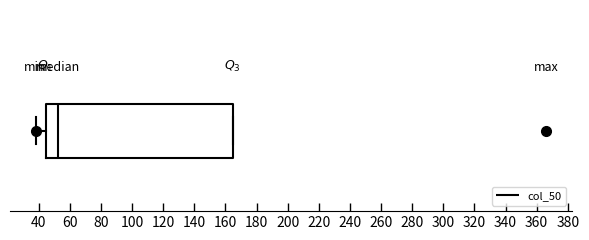

Where does the left whisker of the box end on the x-axis? The values are not printed on the chart, so give them approximately, as read against the axis.

38